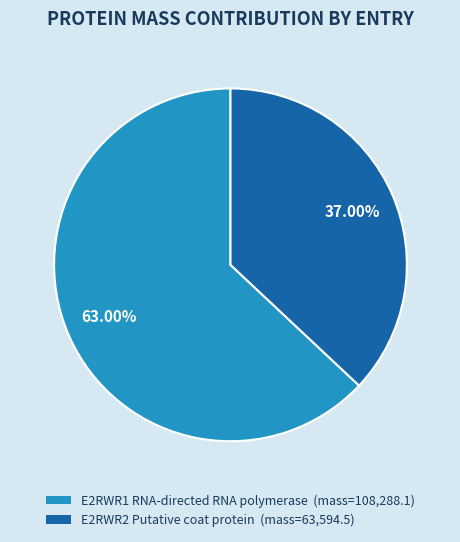

Approximately how many times larger is the value at E2RWR1 RNA-directed RNA polymerase compared to E2RWR2 Putative coat protein?

1.7